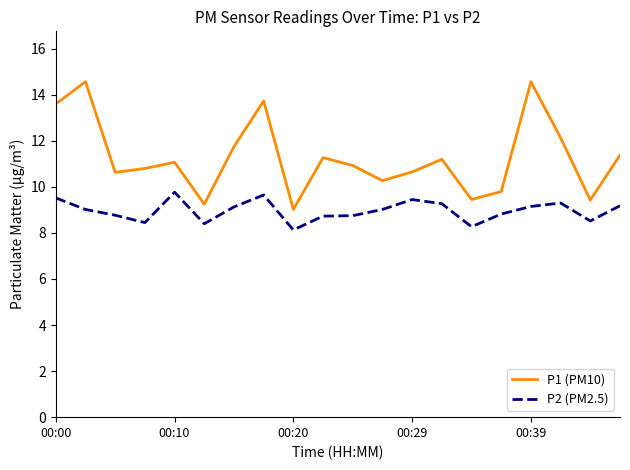

What is the maximum value for P2 (PM2.5)?

9.8